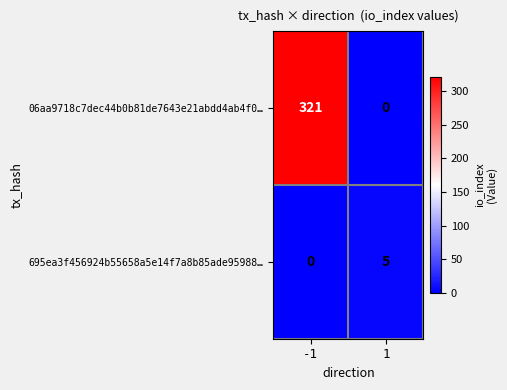

How many positive values does the 06aa9718c7dec44b0b81de7643e21abdd4ab4f0… series have?

1